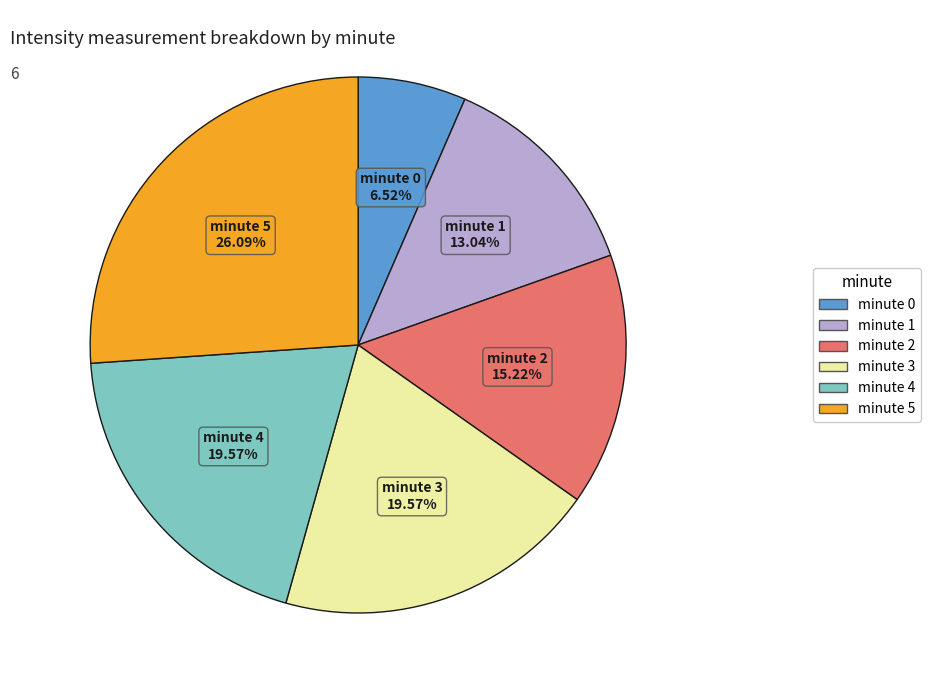

True or false: minute 4 accounts for 20% of the total.

True